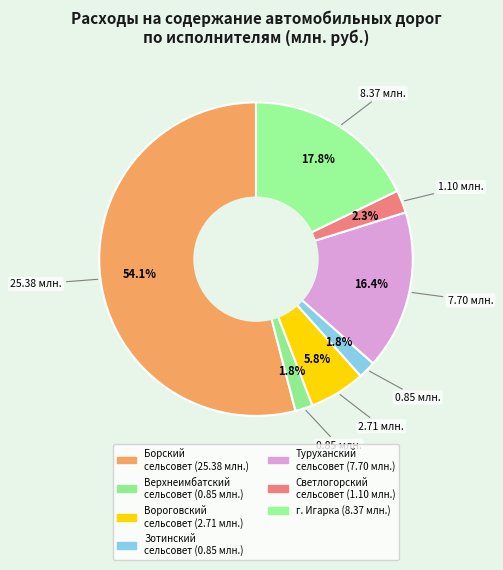

Count the number of slices in the pie.

7